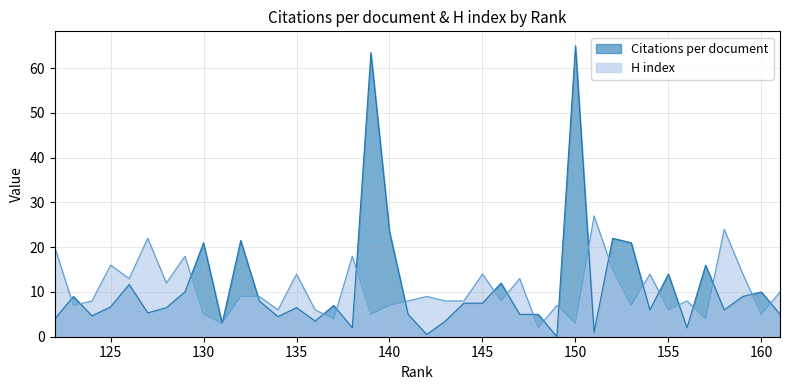

What is the spread (max minus min) of values at 142?

8.5